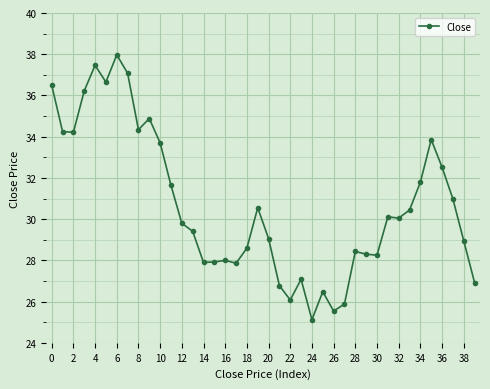

True or false: there are more than 1 points higher than both neighbors.

True